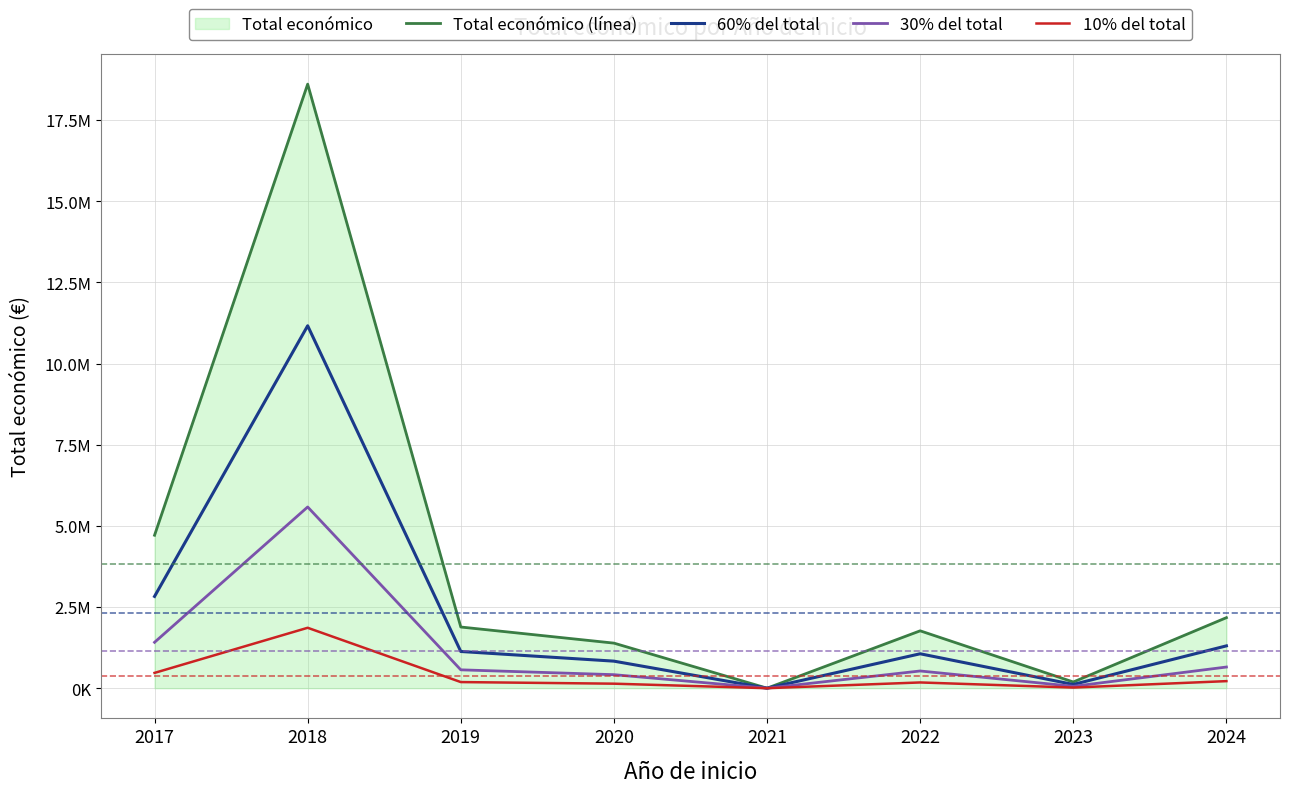

Reading left to right, list all the values displayed in this chart.

Total económico (línea): 4711226.0	18605592.0	1884307.0	1388073.0	0.0	1766903.0	190876.0	2172395.0
60% del total: 2826735.6	11163355.2	1130584.2	832843.8	0.0	1060141.8	114525.6	1303437.0
30% del total: 1413367.8	5581677.6	565292.1	416421.9	0.0	530070.9	57262.8	651718.5
10% del total: 471122.6	1860559.2	188430.7	138807.3	0.0	176690.3	19087.6	217239.5